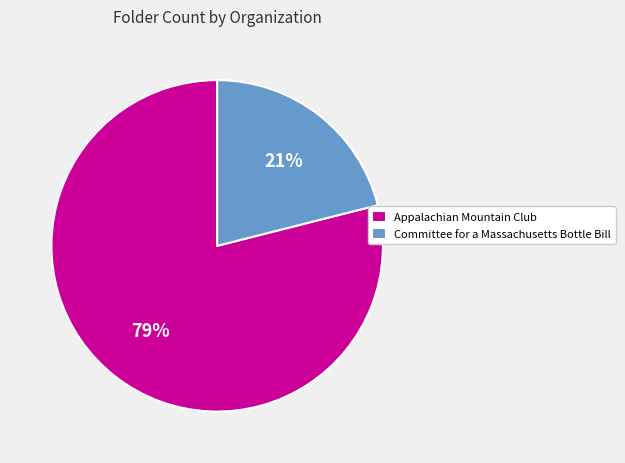

True or false: Appalachian Mountain Club accounts for 91% of the total.

False